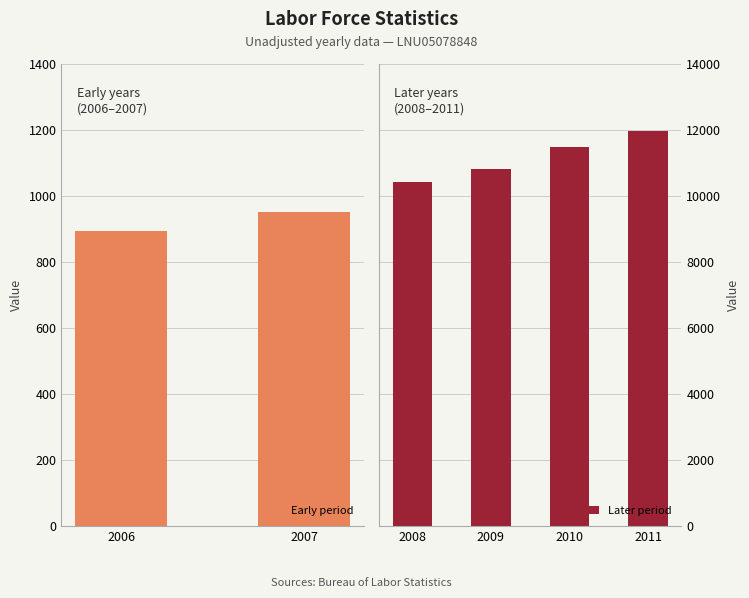

Rank the categories by value from lowest to highest.

2006, 2007, 2008, 2009, 2010, 2011